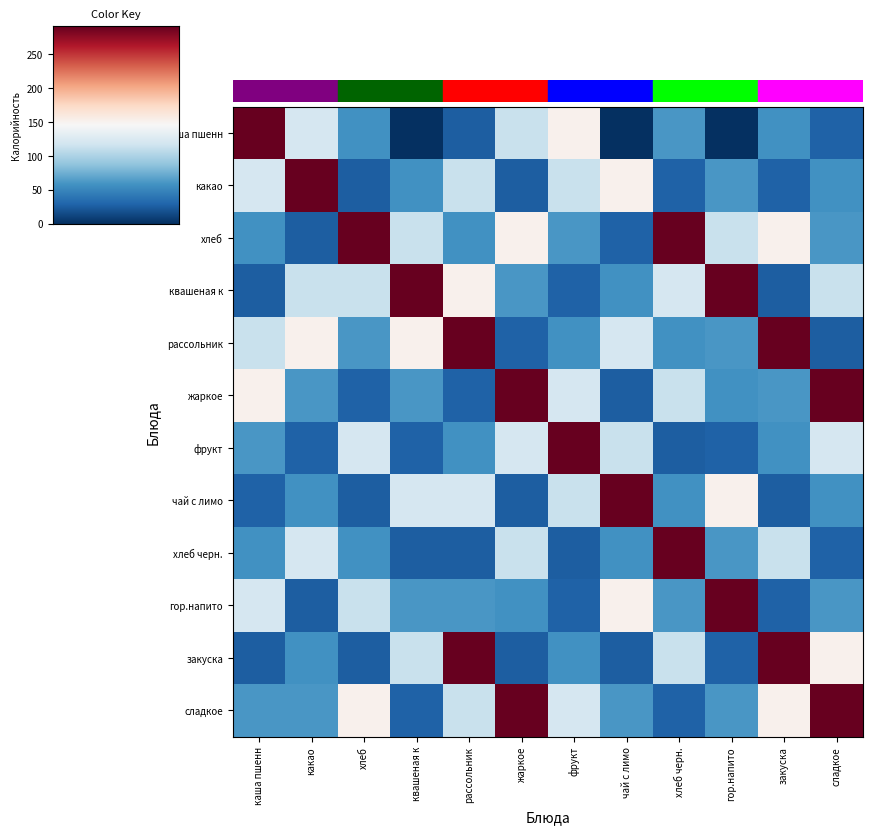

Which series has the largest total across all categories?

сладкое